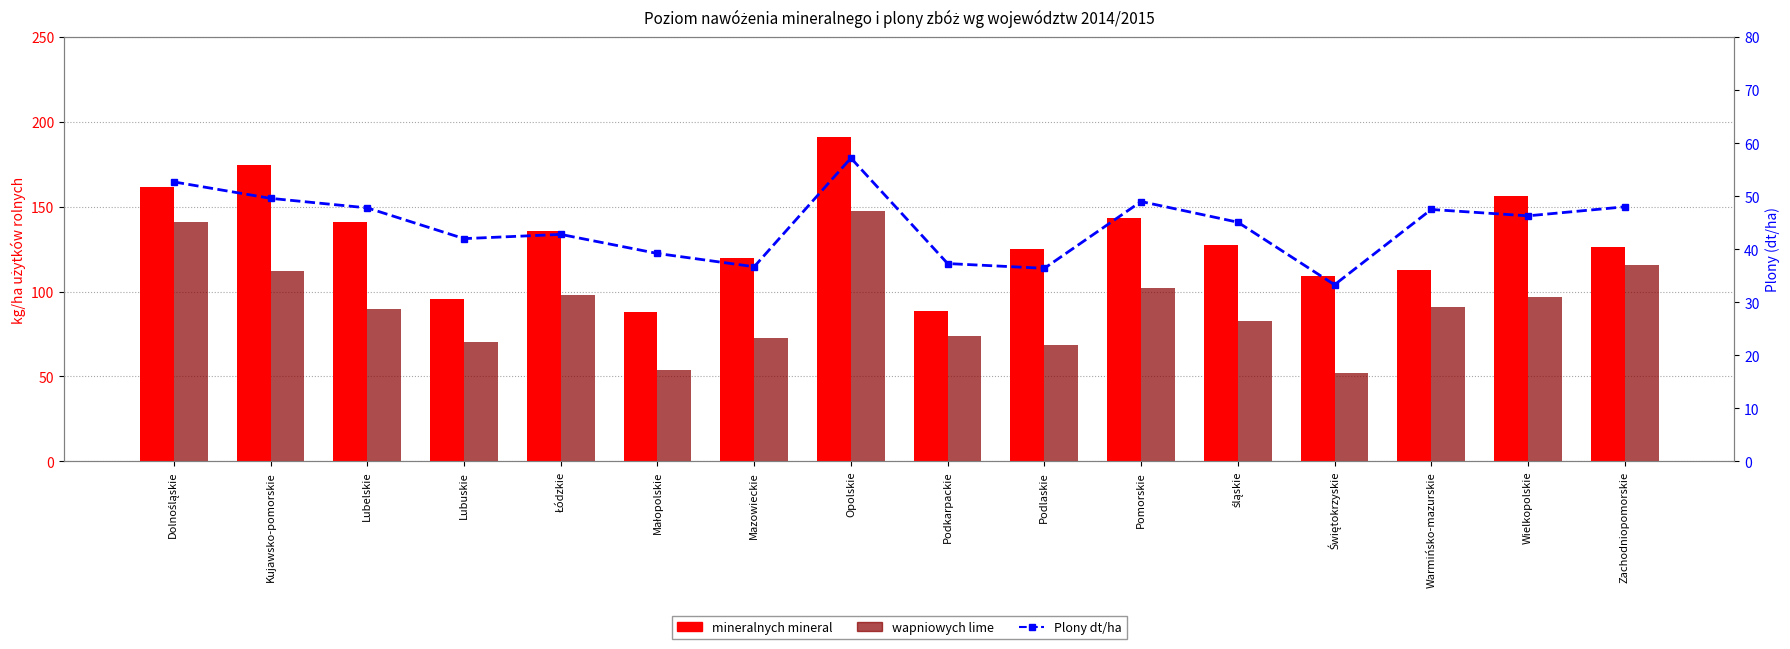

What are all the series names shown in the legend?

mineralnych mineral, wapniowych lime, Plony dt/ha